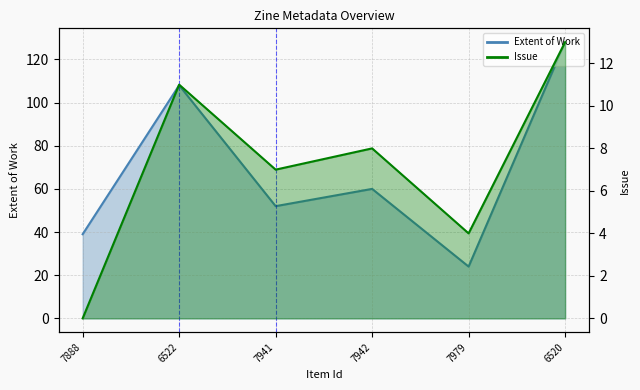

What is the label of the 1st point from the left?

7888